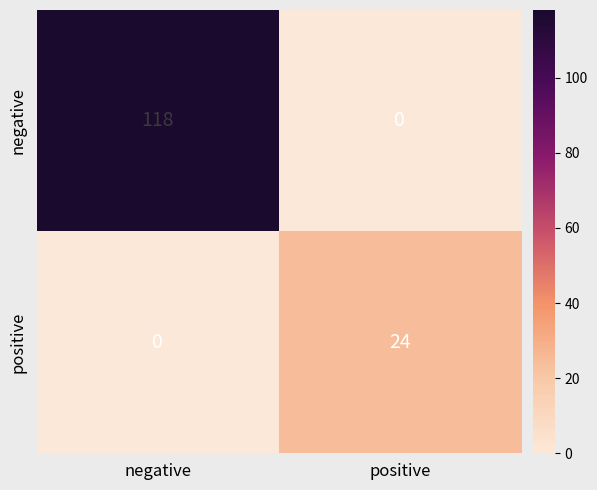

Reading left to right, extract all data points from this chart.

negative: 118	0
positive: 0	24